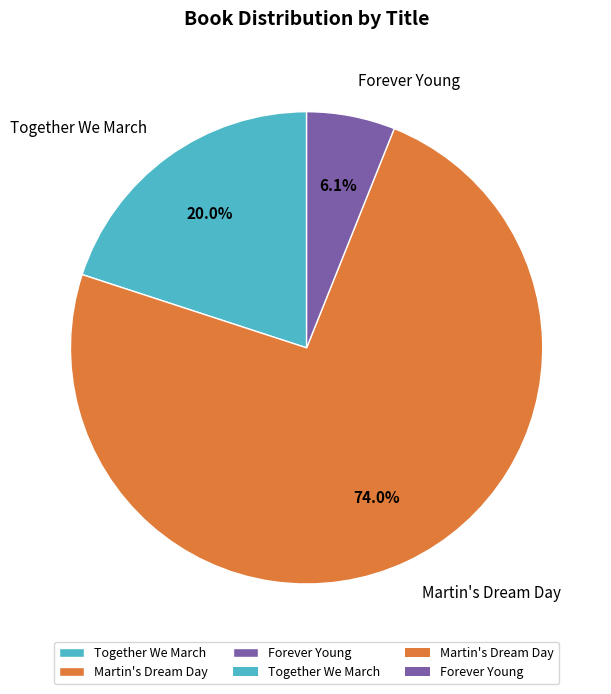

Count the number of slices in the pie.

3